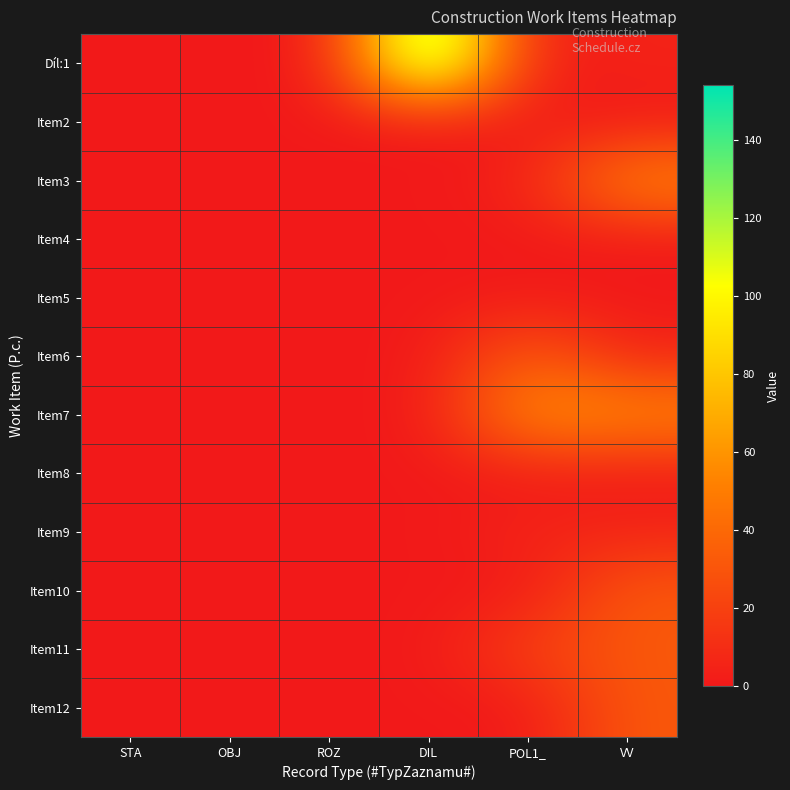

Reading left to right, what are all the values shown in this chart?

Díl:1: STA=0.0	OBJ=0.0	ROZ=0.0	DIL=153.9	POL1_=1.9	VV=5.0
Item2: STA=0.0	OBJ=0.0	ROZ=0.0	DIL=0.0	POL1_=1.3	VV=0.0
Item3: STA=0.0	OBJ=0.0	ROZ=0.0	DIL=0.0	POL1_=4.8	VV=57.3
Item4: STA=0.0	OBJ=0.0	ROZ=0.0	DIL=0.0	POL1_=0.6	VV=0.0
Item5: STA=0.0	OBJ=0.0	ROZ=0.0	DIL=0.0	POL1_=1.0	VV=0.0
Item6: STA=0.0	OBJ=0.0	ROZ=0.0	DIL=0.0	POL1_=35.8	VV=6.0
Item7: STA=0.0	OBJ=0.0	ROZ=0.0	DIL=0.0	POL1_=60.7	VV=57.3
Item8: STA=0.0	OBJ=0.0	ROZ=0.0	DIL=0.0	POL1_=0.8	VV=0.0
Item9: STA=0.0	OBJ=0.0	ROZ=0.0	DIL=0.0	POL1_=5.9	VV=6.0
Item10: STA=0.0	OBJ=0.0	ROZ=0.0	DIL=0.0	POL1_=0.3	VV=31.8
Item11: STA=0.0	OBJ=0.0	ROZ=0.0	DIL=0.0	POL1_=20.8	VV=31.8
Item12: STA=0.0	OBJ=0.0	ROZ=0.0	DIL=0.0	POL1_=0.3	VV=31.8